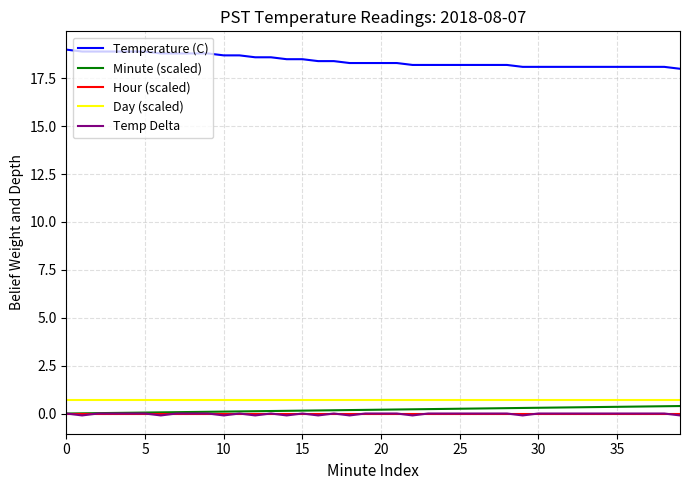

Which series has the largest total across all categories?

Temperature (C)